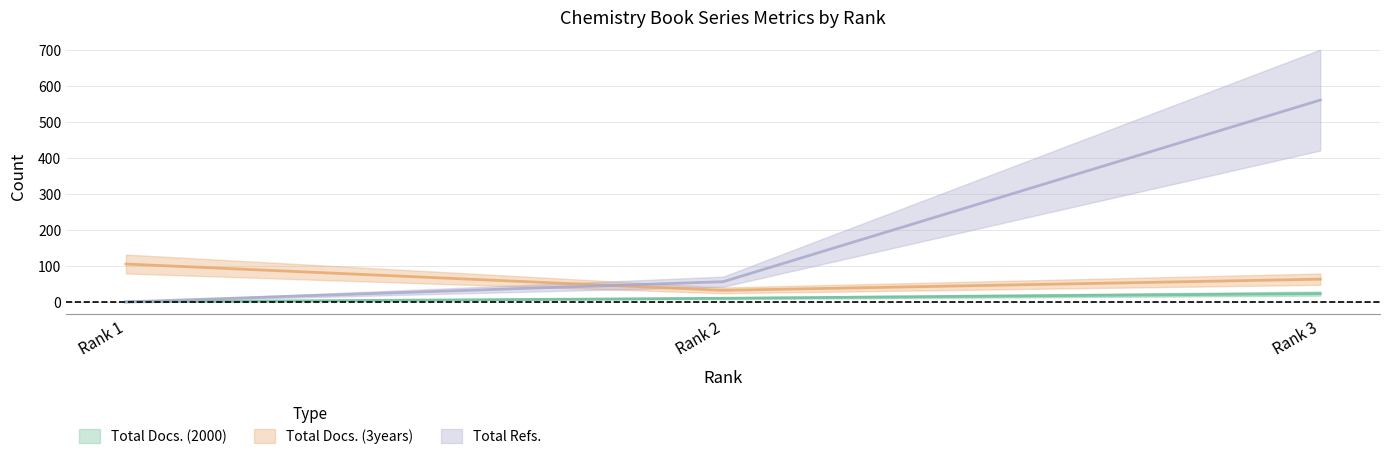

How many values in Total Refs. are above zero?

2